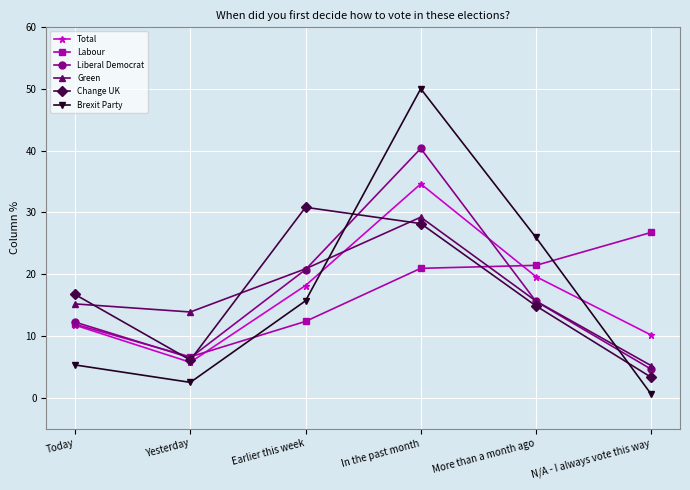

Which series has the widest spread of values?

Brexit Party